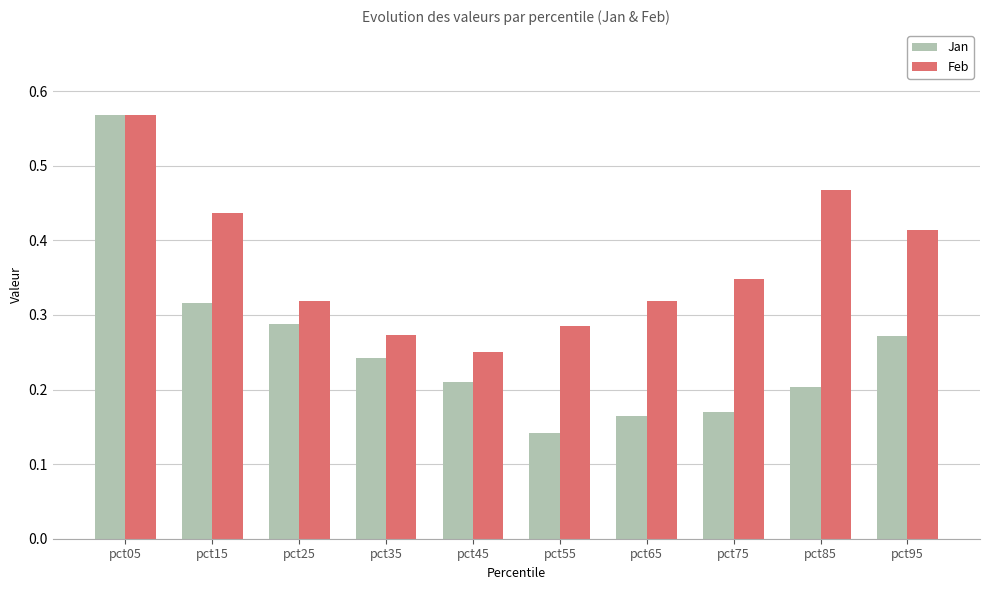

How many bars are there in each group?

2